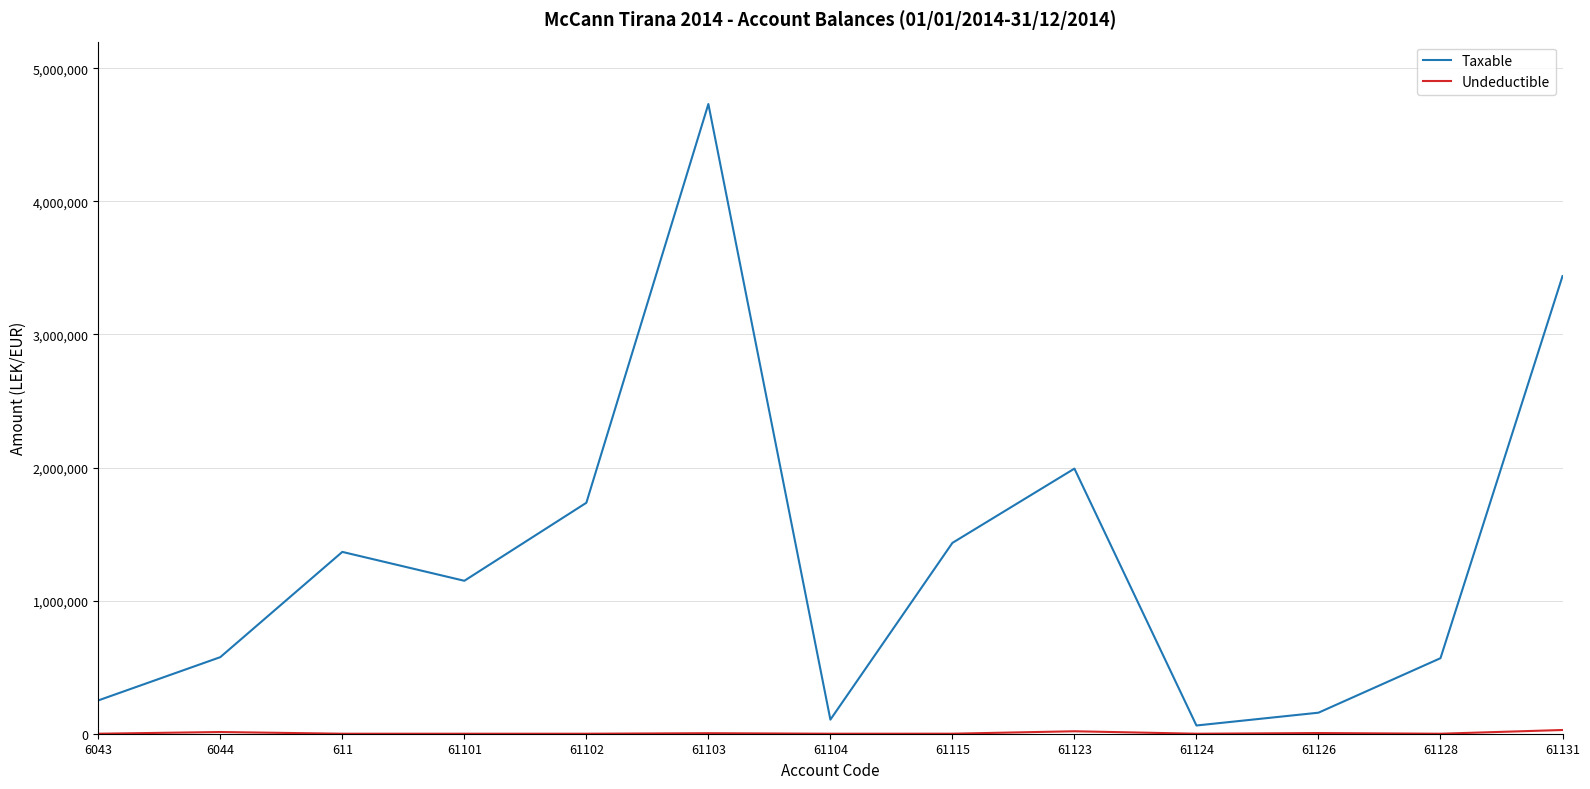

What position from the left is 61101?

4